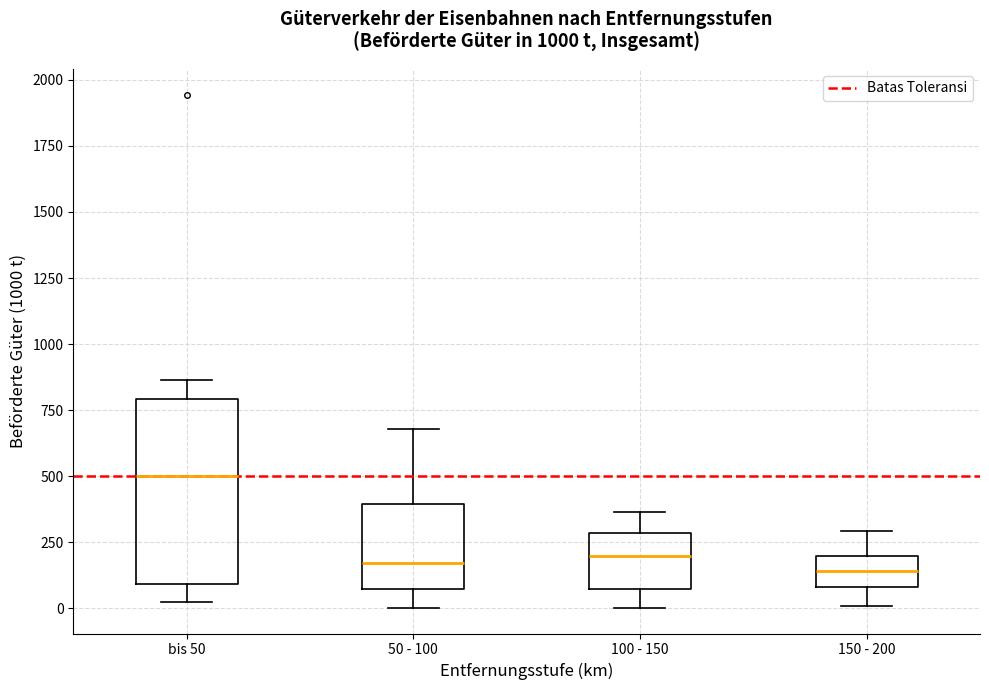

Where does the lower whisker of the box for 50 - 100 end on the y-axis? The values are not printed on the chart, so give them approximately, as read against the axis.

0